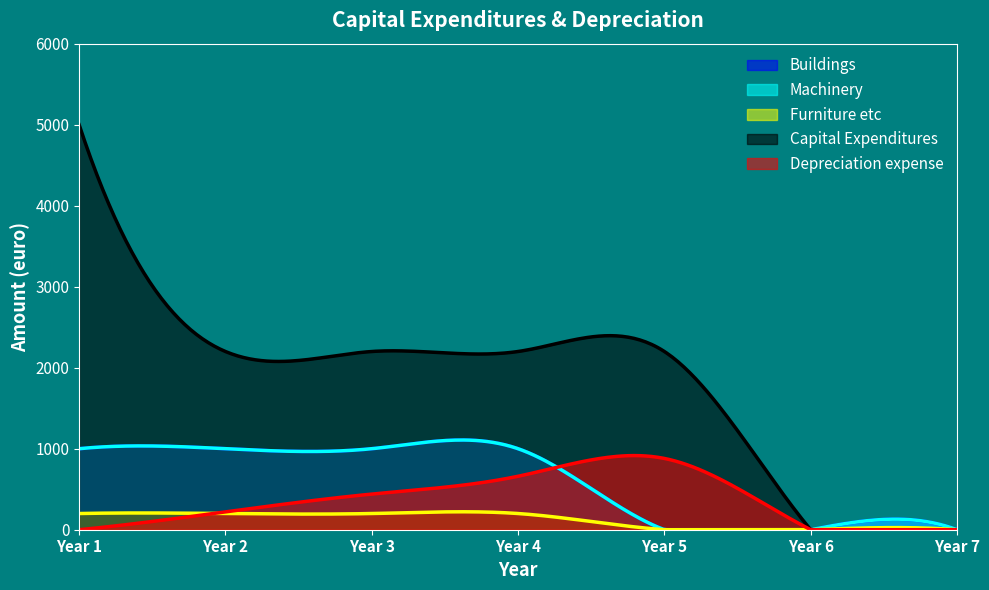

Is it true that Machinery equals 1679 at Year 1?

False